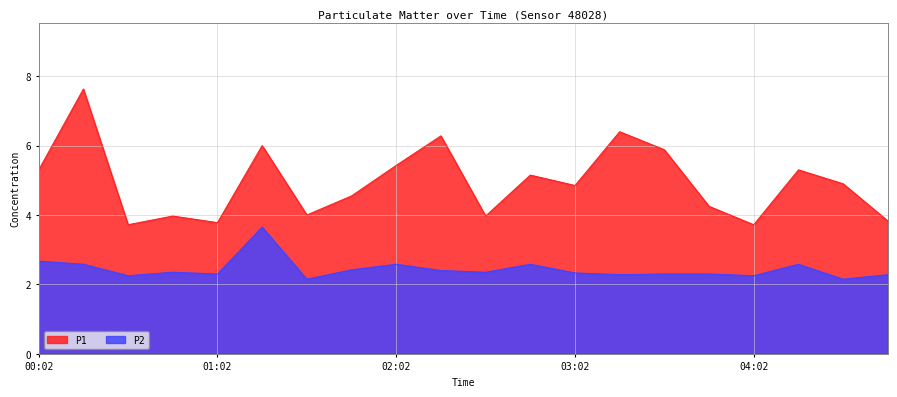

At how many categories does at least one series exceed 2?

20